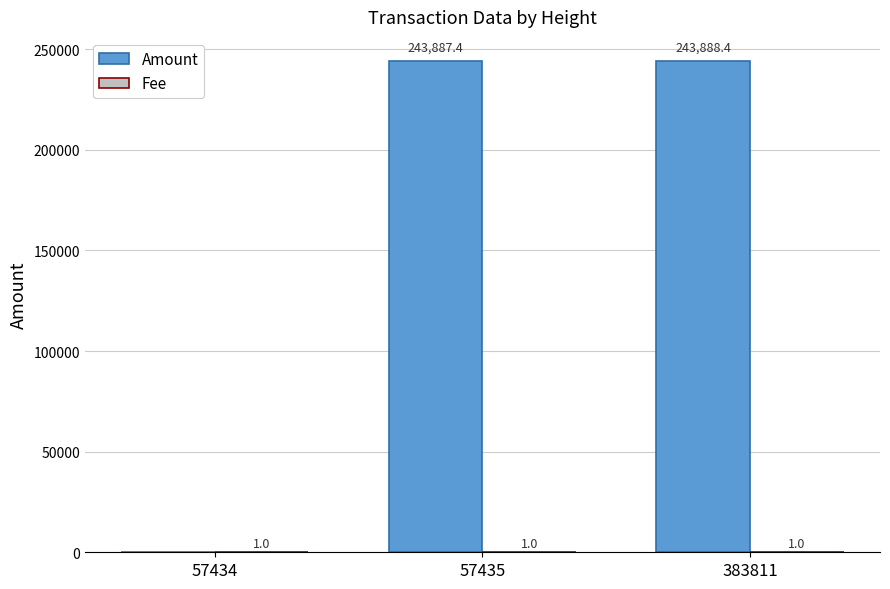

What is the difference between the Amount values at 57435 and 383811?

1.0